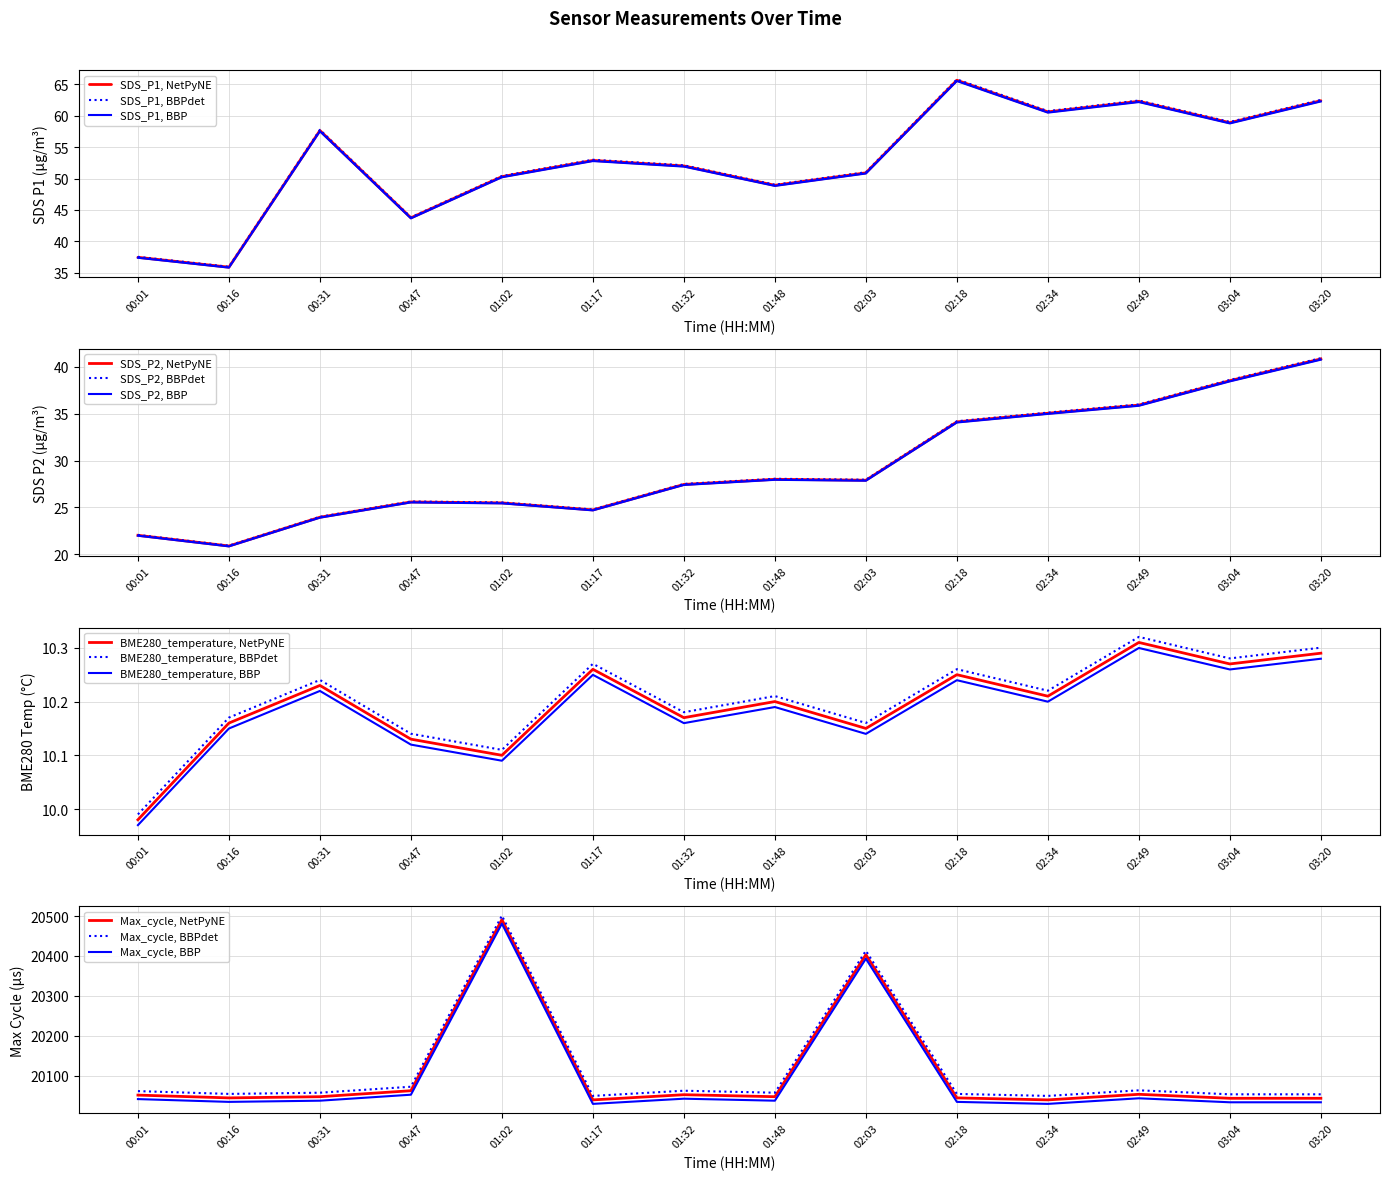

What is the label of the 8th point from the left?

01:48